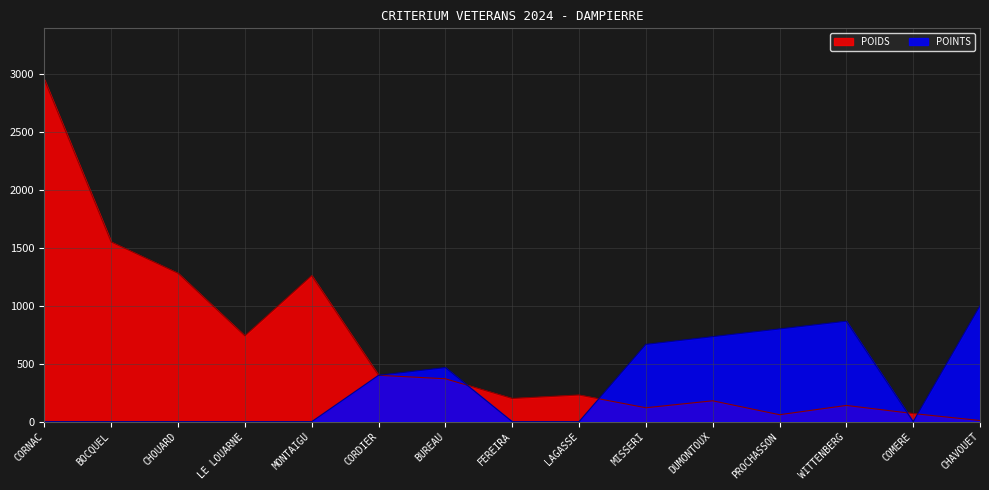

After their last crossing, which series has the higher values: POINTS or POIDS?

POINTS